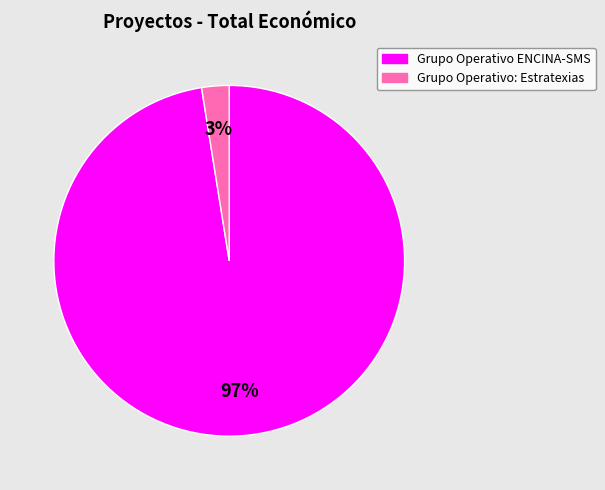

To the nearest percent, what portion does Grupo Operativo ENCINA-SMS represent?

97%